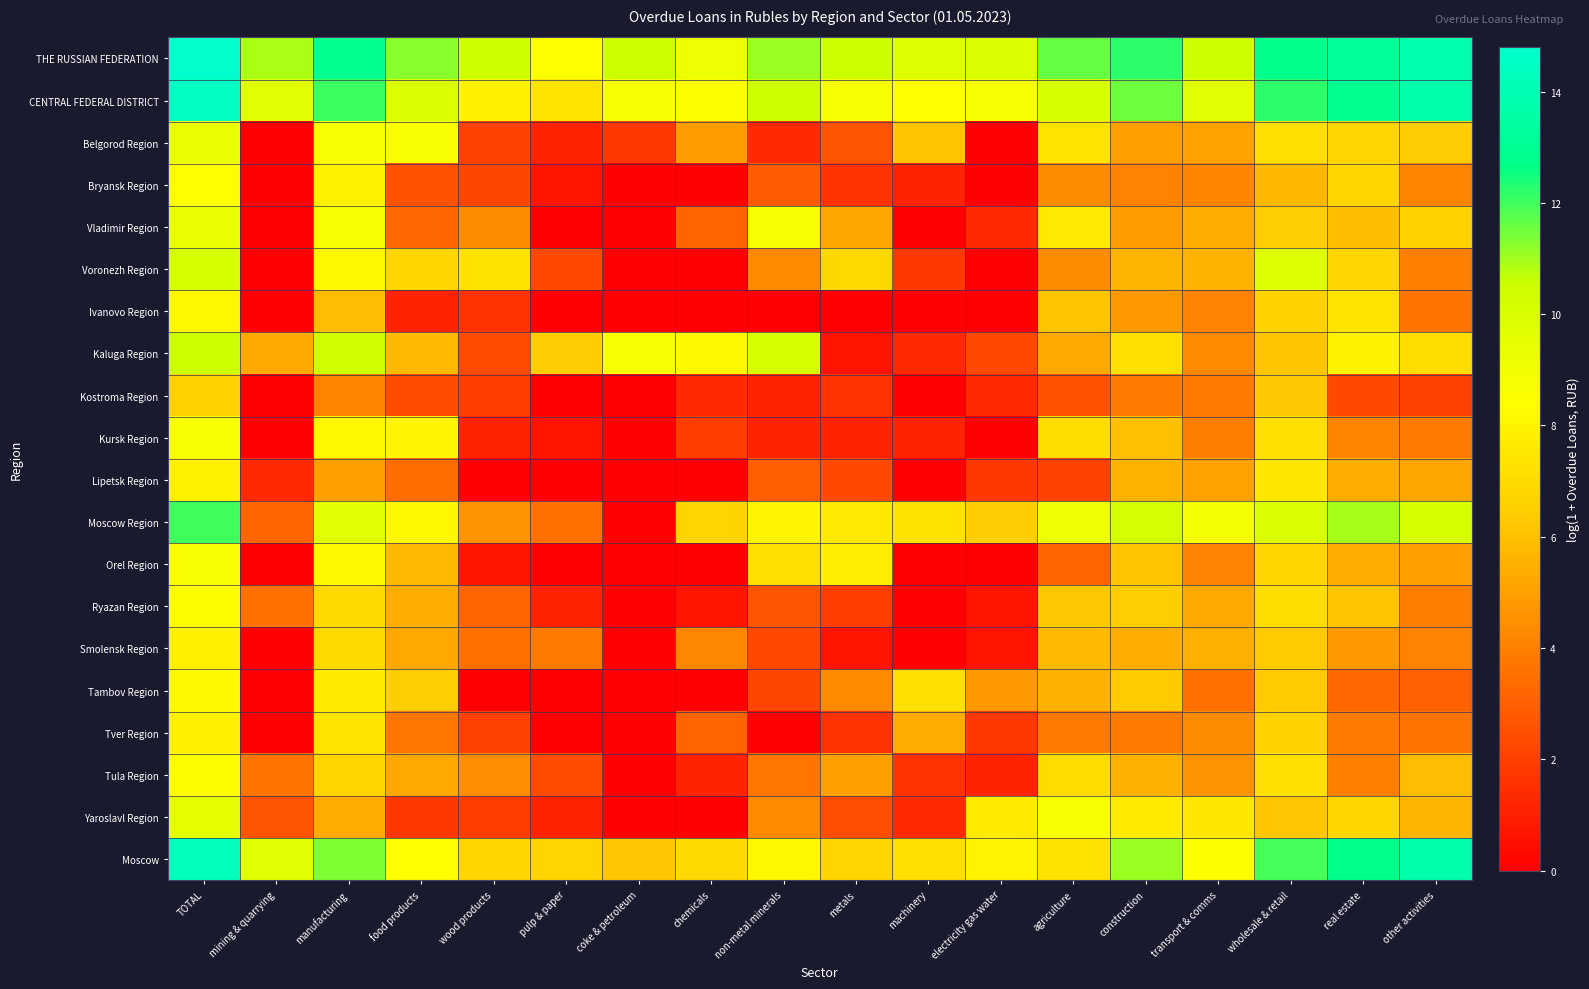

Count the number of categories in the chart.

18